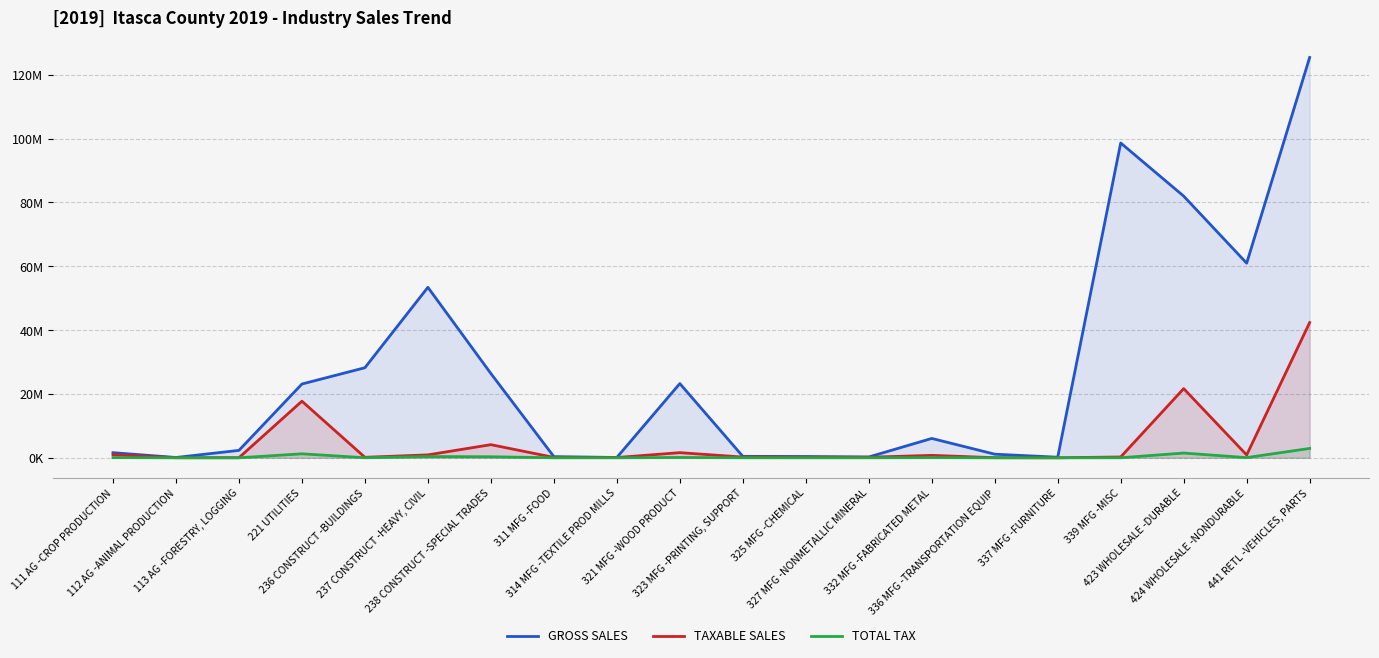

Reading left to right, what are all the values shown in this chart?

GROSS SALES: 1611284	100141	2330196	23120189	28225026	53417778	26415004	373870	105877	23262880	459046	411823	259133	6069837	1138259	185986	98642075	81993503	60985997	125437137
TAXABLE SALES: 964840	34315	33371	17740144	157803	919742	4121431	127748	92090	1615426	234312	166787	176796	766189	39284	10282	260614	21673701	891268	42372768
TOTAL TAX: 66538	2359	2466	1252619	24035	393115	332201	8784	6390	113029	16452	12056	12171	53087	2702	707	17915	1490817	63106	2939639